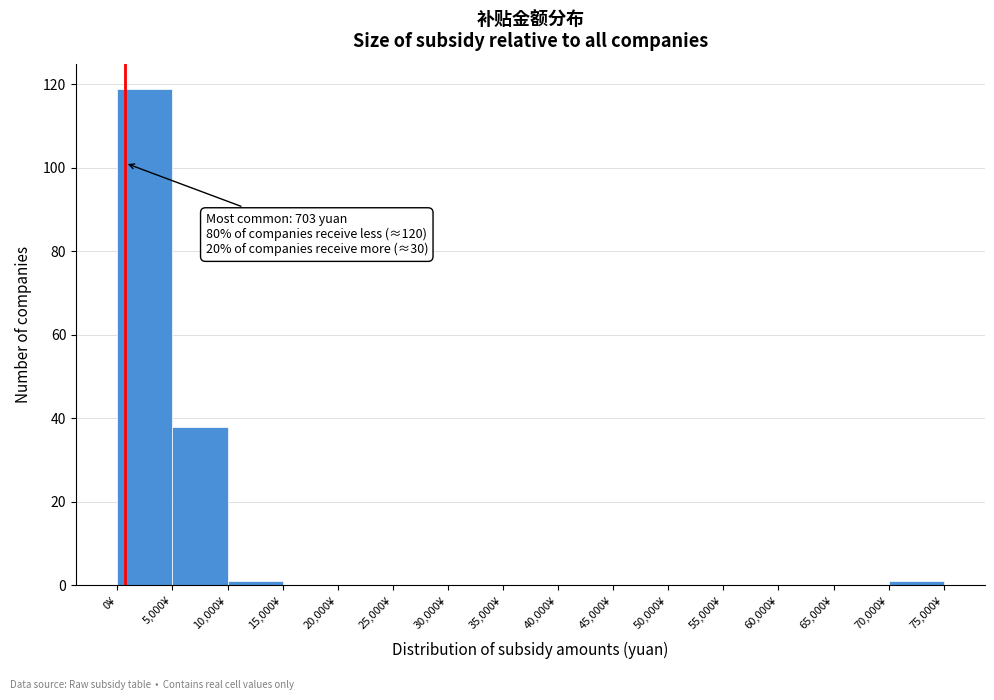

Which range on the x-axis has the tallest bar?

0 to 5000